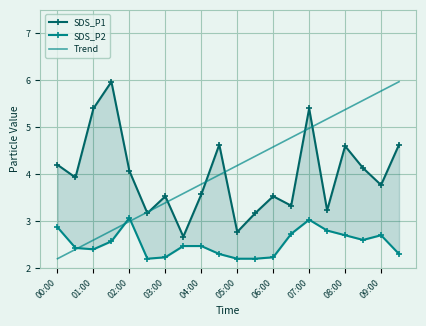

What is the highest value of the Trend series?

6.0